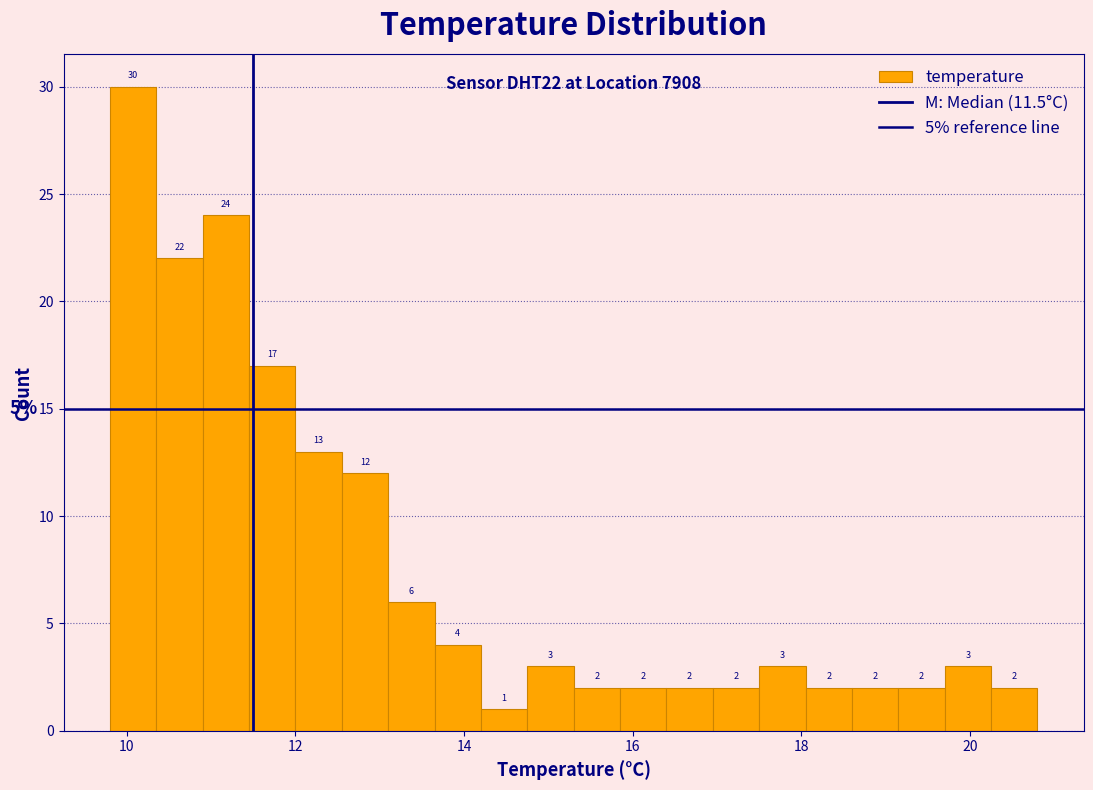

Read against the x-axis, roughly where is the centre of the tallest bar?

10.0